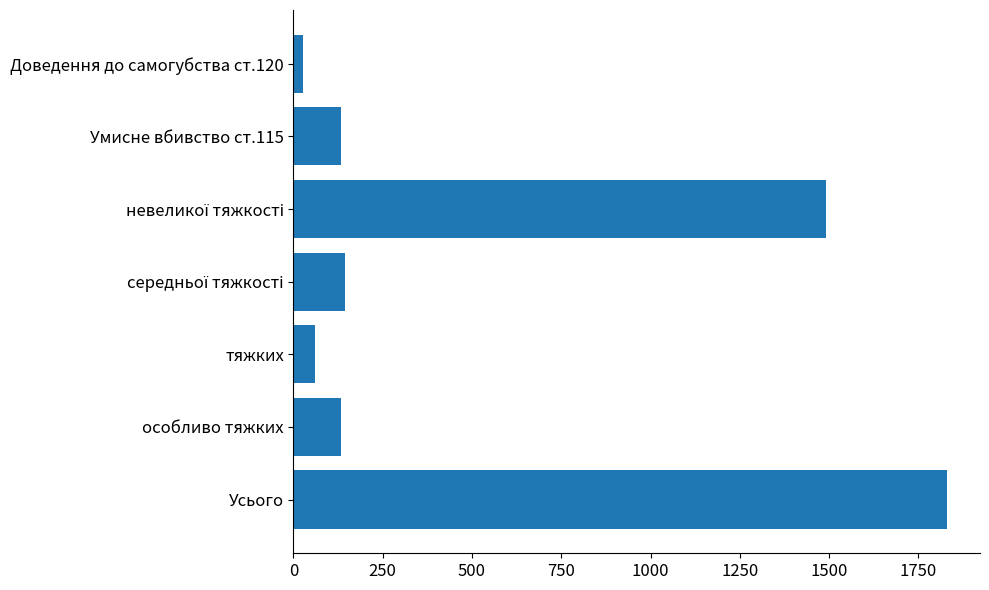

What is the sum of all values?

3824